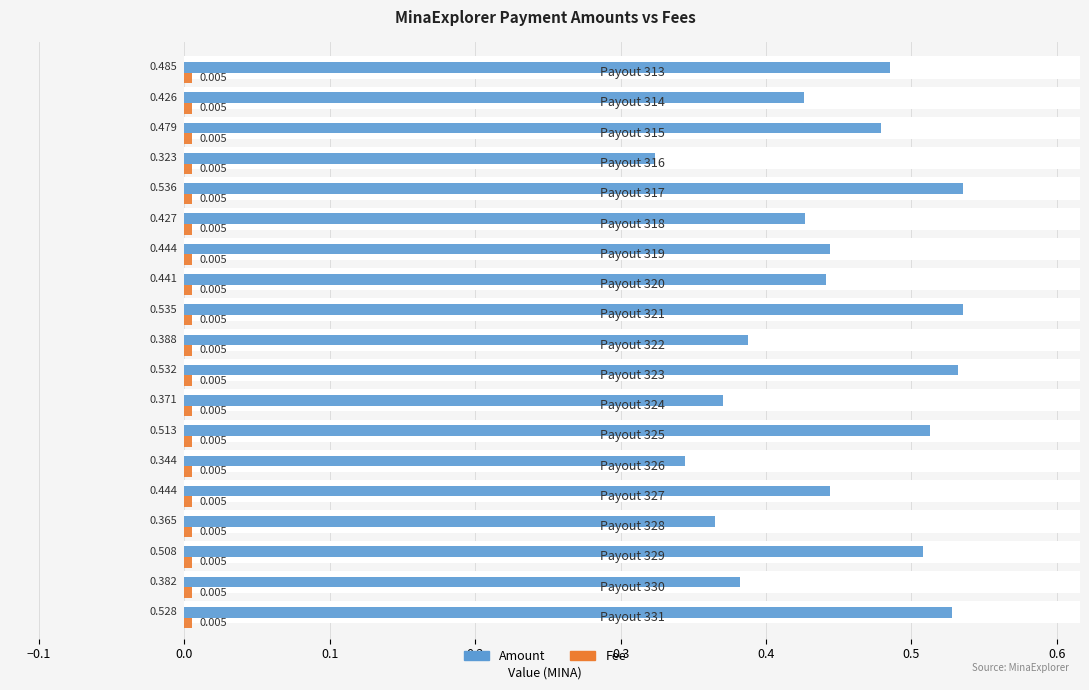

What is the sum of all Amount values?

8.5